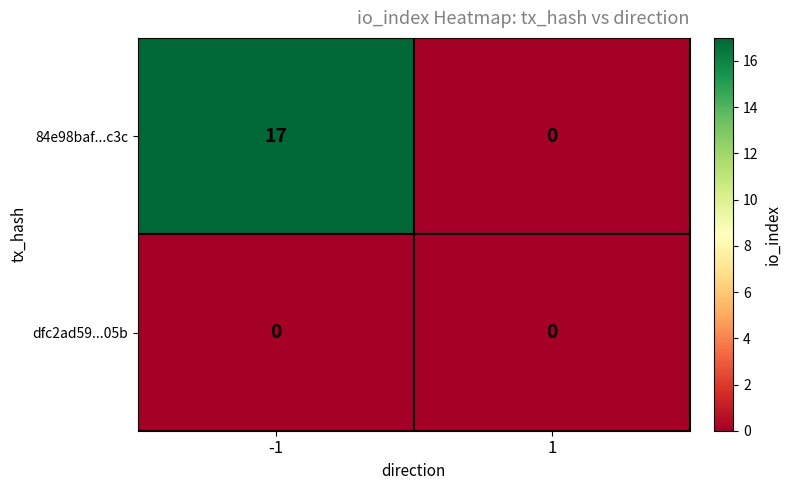

Reading right to left, extract all data points from this chart.

84e98baf...c3c: 0	17
dfc2ad59...05b: 0	0